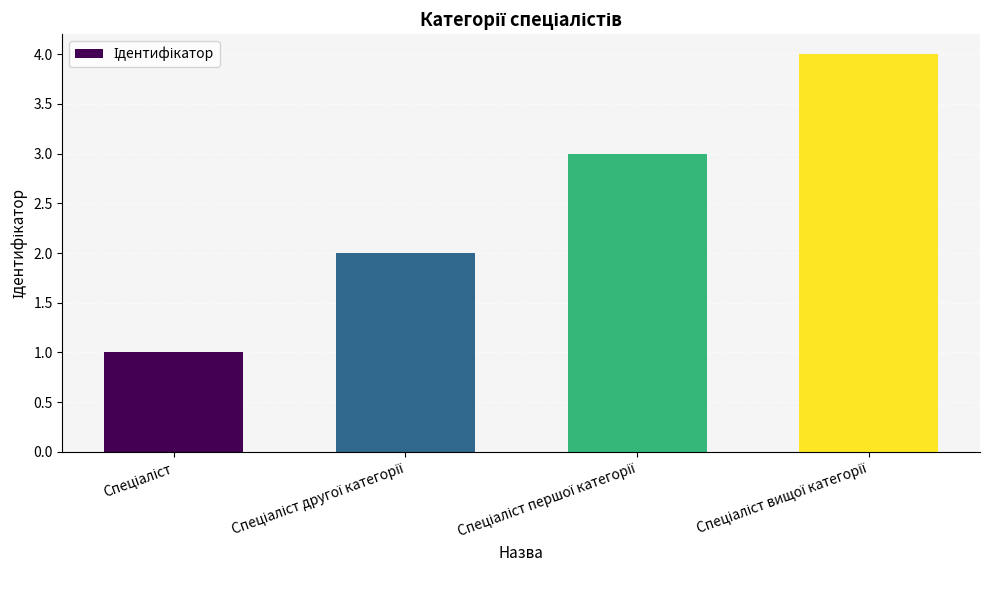

What is the sum of all values?

10